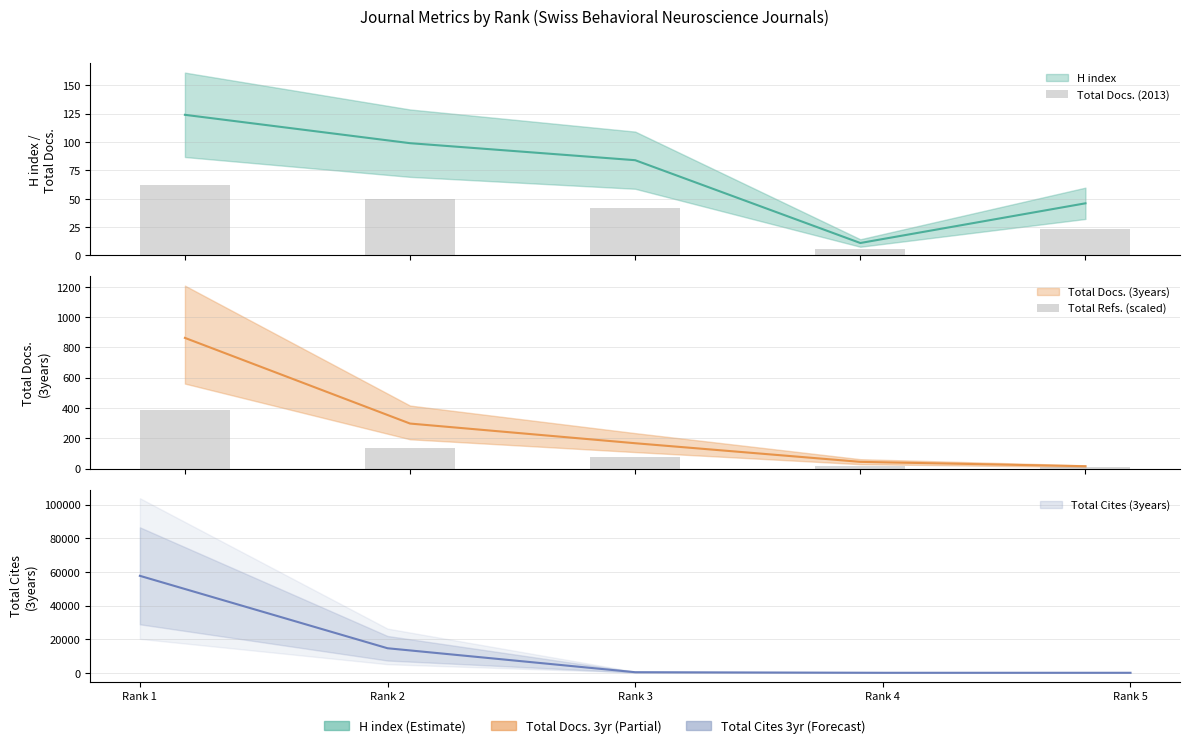

Which label corresponds to the largest value in the chart?

Rank 1